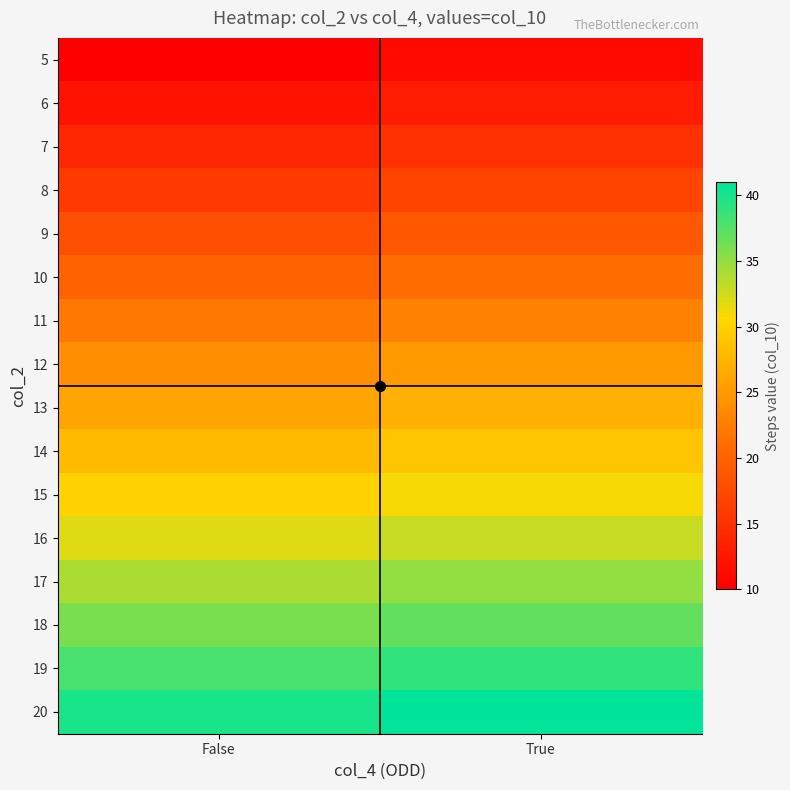

Rank the series at True from lowest to highest value.

5, 6, 7, 8, 9, 10, 11, 12, 13, 14, 15, 16, 17, 18, 19, 20